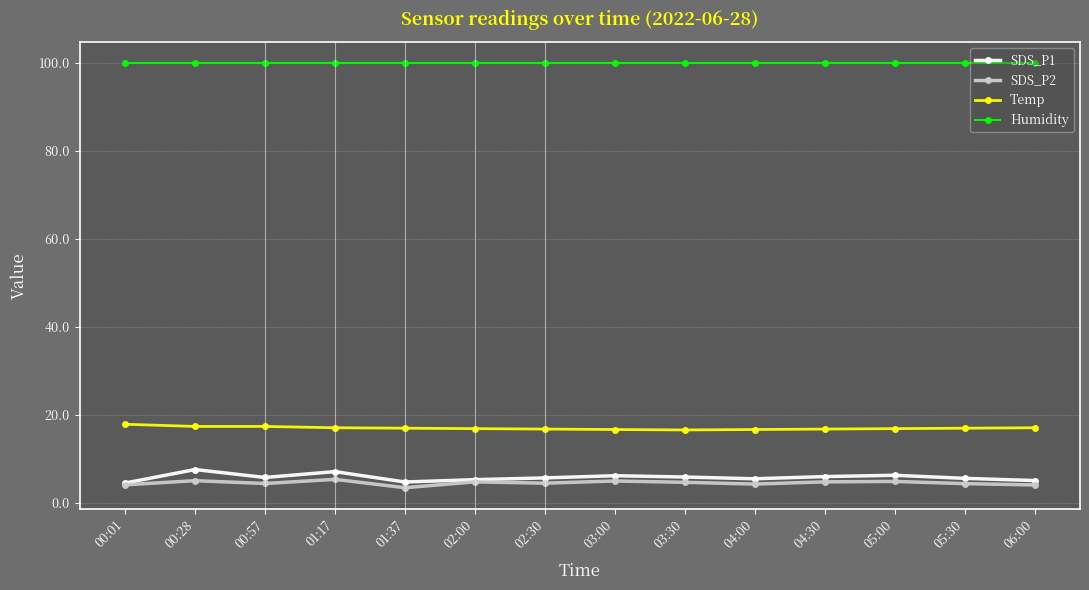

The SDS_P2 series shows 3.4 at 01:37. True or false?

True